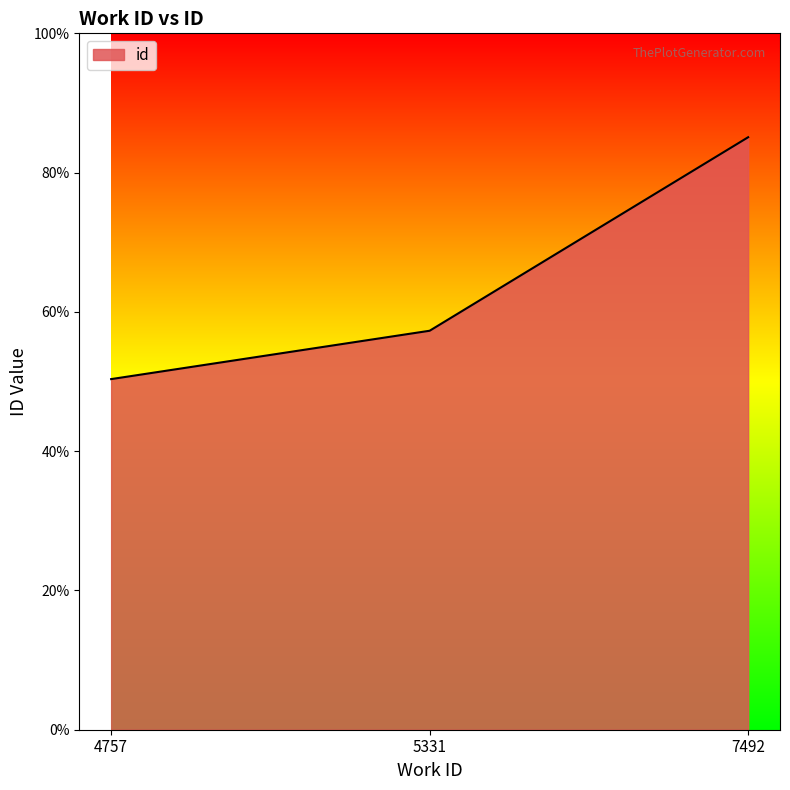

Reading left to right, transcribe all the data shown in this chart.

12587	14323	21270